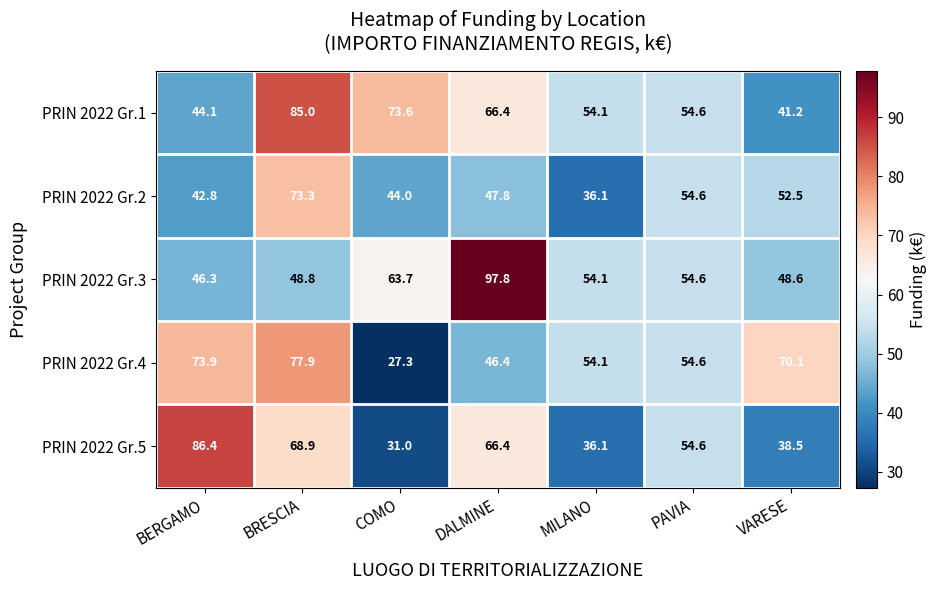

The value of PRIN 2022 Gr.4 at BERGAMO is 47.1. True or false?

False